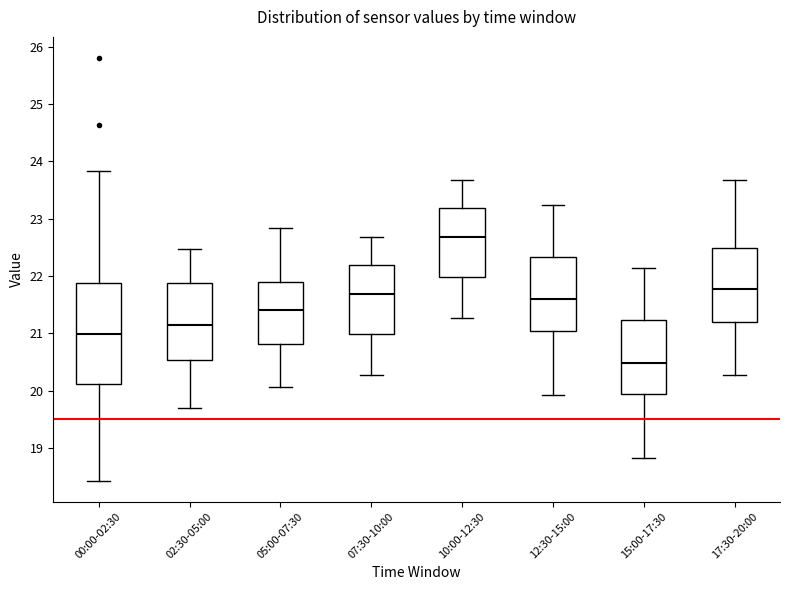

Reading left to right, transcribe this box plot: for each box, give where its median line is, the range the box spans, and where its two whiskers end, as read against the y-axis. The values are not printed on the chart, so give them approximately, as read against the axis.

00:00-02:30: median 21.0, box 20.1 to 21.9, whiskers 18.4 to 23.8
02:30-05:00: median 21.2, box 20.5 to 21.9, whiskers 19.7 to 22.5
05:00-07:30: median 21.4, box 20.8 to 21.9, whiskers 20.1 to 22.8
07:30-10:00: median 21.7, box 21.0 to 22.2, whiskers 20.3 to 22.7
10:00-12:30: median 22.7, box 22.0 to 23.2, whiskers 21.3 to 23.7
12:30-15:00: median 21.6, box 21.0 to 22.3, whiskers 19.9 to 23.2
15:00-17:30: median 20.5, box 19.9 to 21.2, whiskers 18.8 to 22.1
17:30-20:00: median 21.8, box 21.2 to 22.5, whiskers 20.3 to 23.7